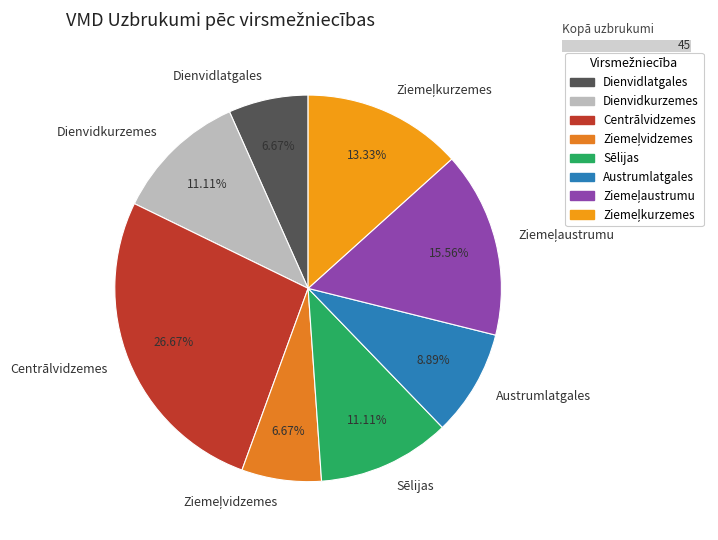

How many slices are in this pie chart?

8